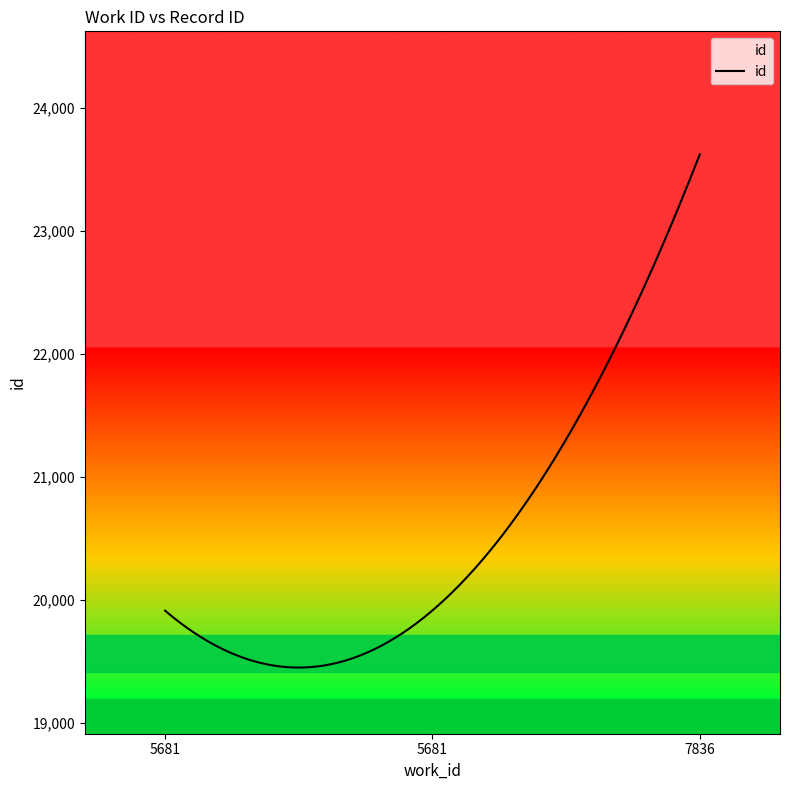

What is the minimum value shown in the chart?

19450.9